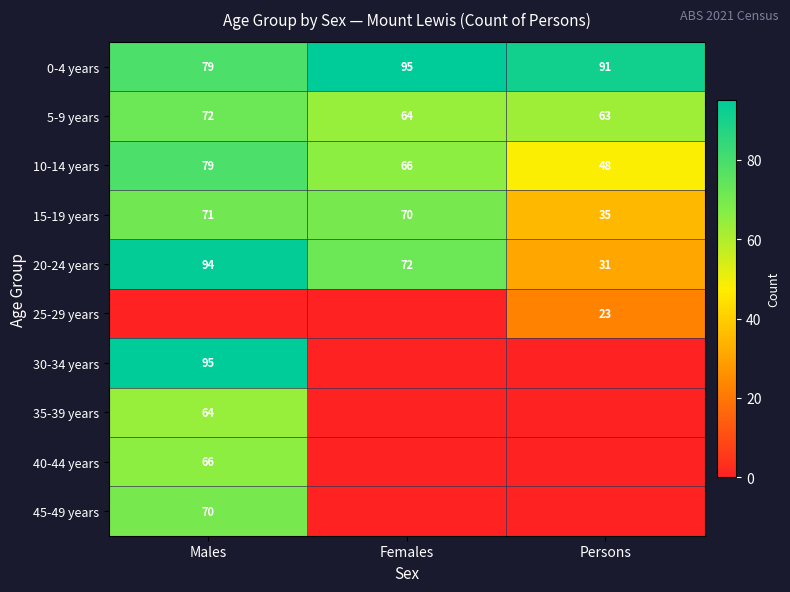

What is the total value across all series at Males?

690